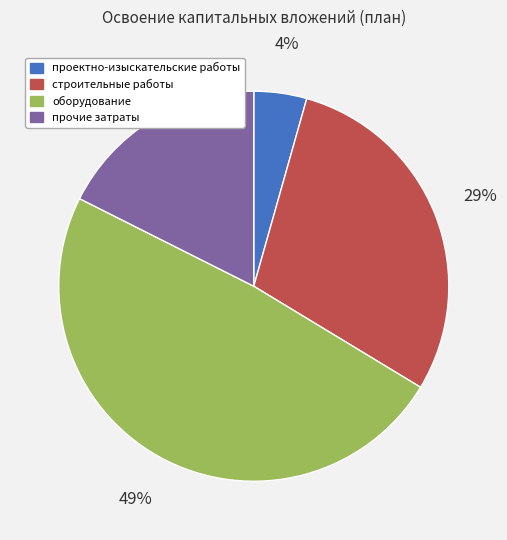

What percentage is the строительные работы slice, to the nearest percent?

29%